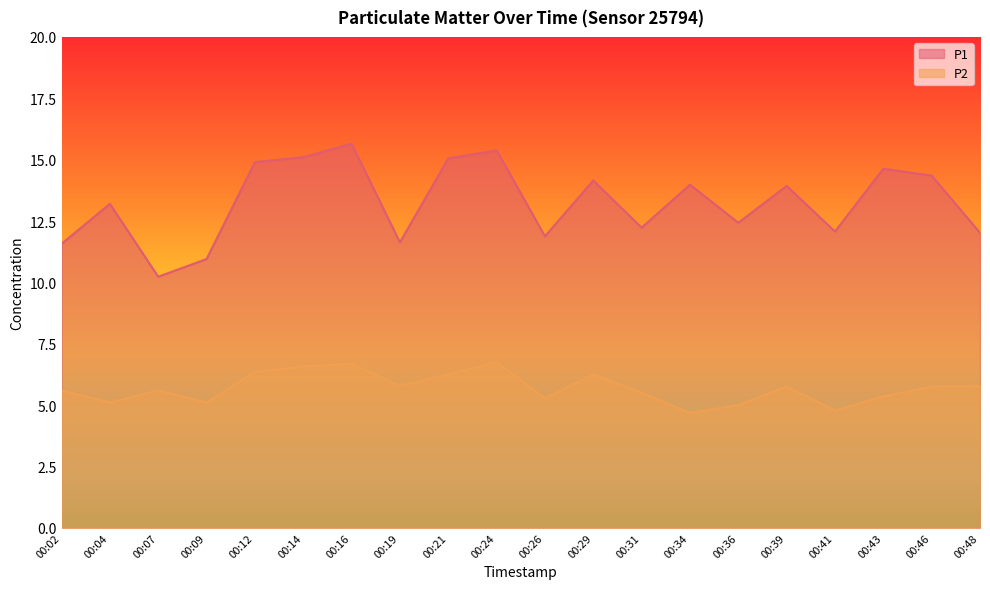

True or false: P1 has more than 1 points higher than both neighbors.

True